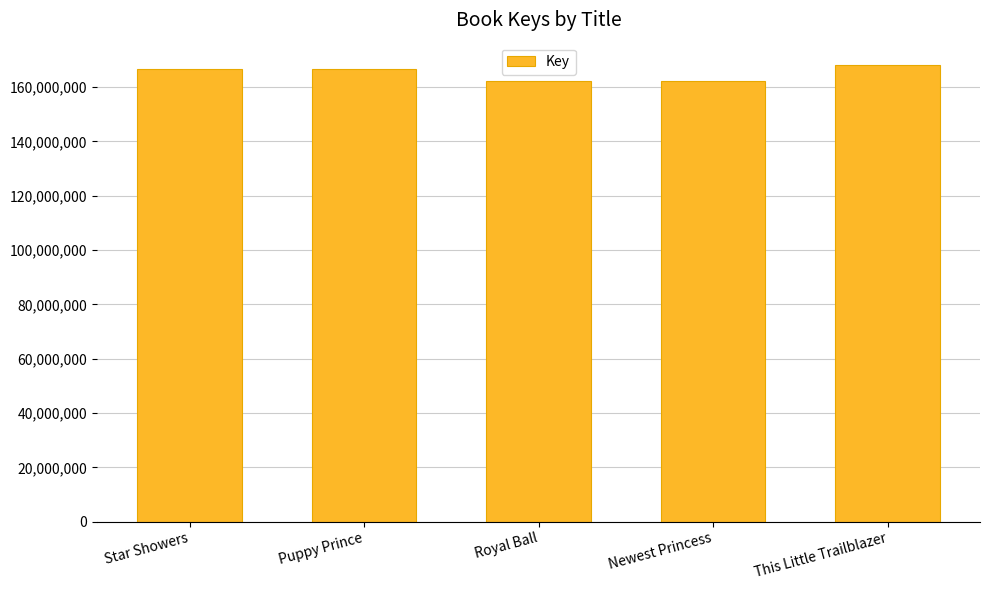

How many distinct data groups are displayed?

1